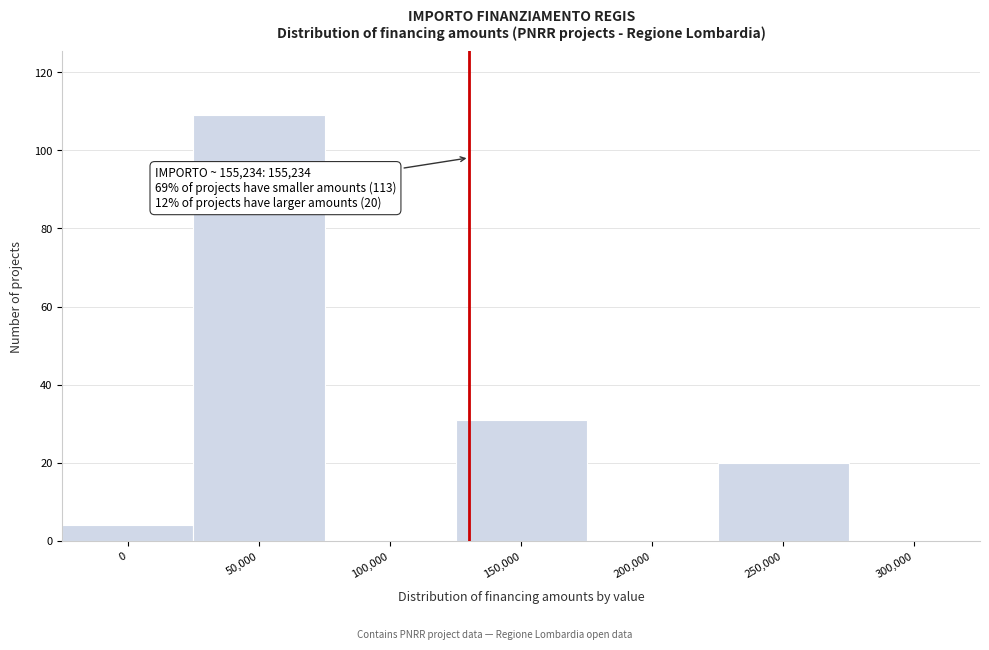

Reading left to right, what are all the values shown in this chart?

0=4	50,000=109	100,000=0	150,000=31	200,000=0	250,000=20	300,000=0